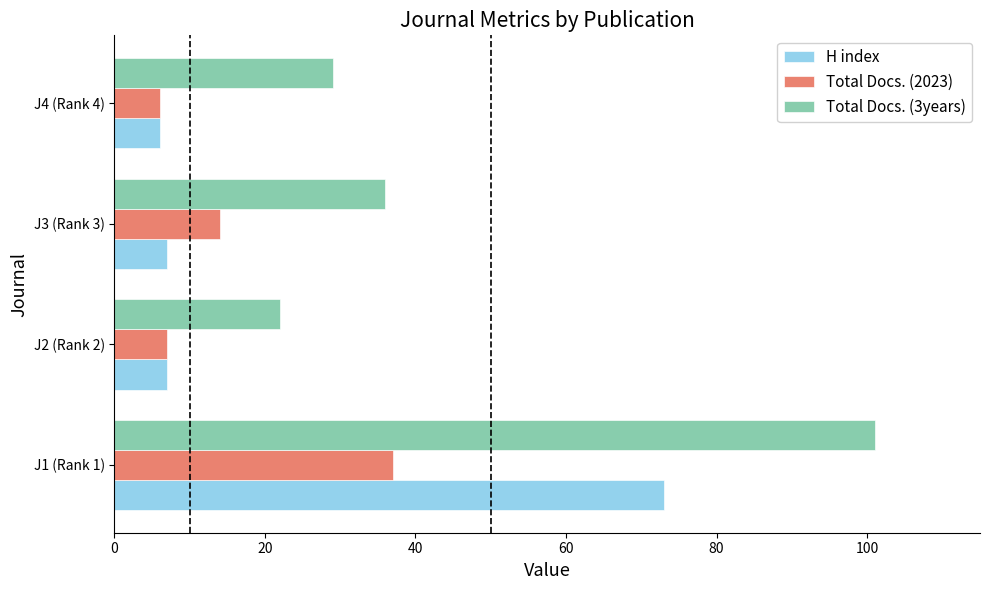

List the series in order of their overall mean, highest first.

Total Docs. (3years), H index, Total Docs. (2023)